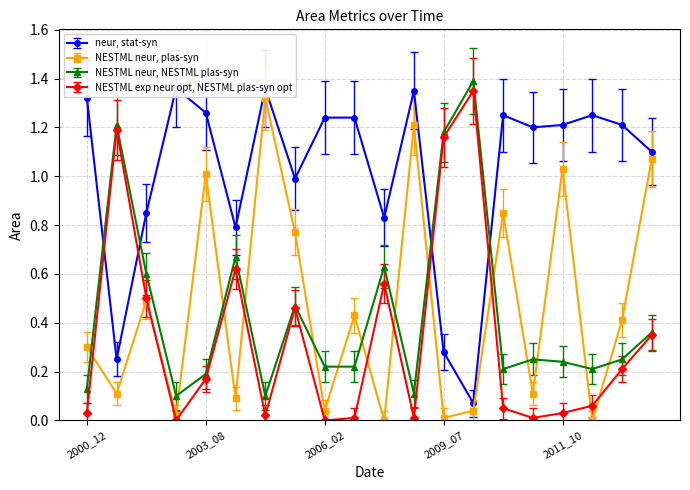

How many lines are shown in the chart?

4